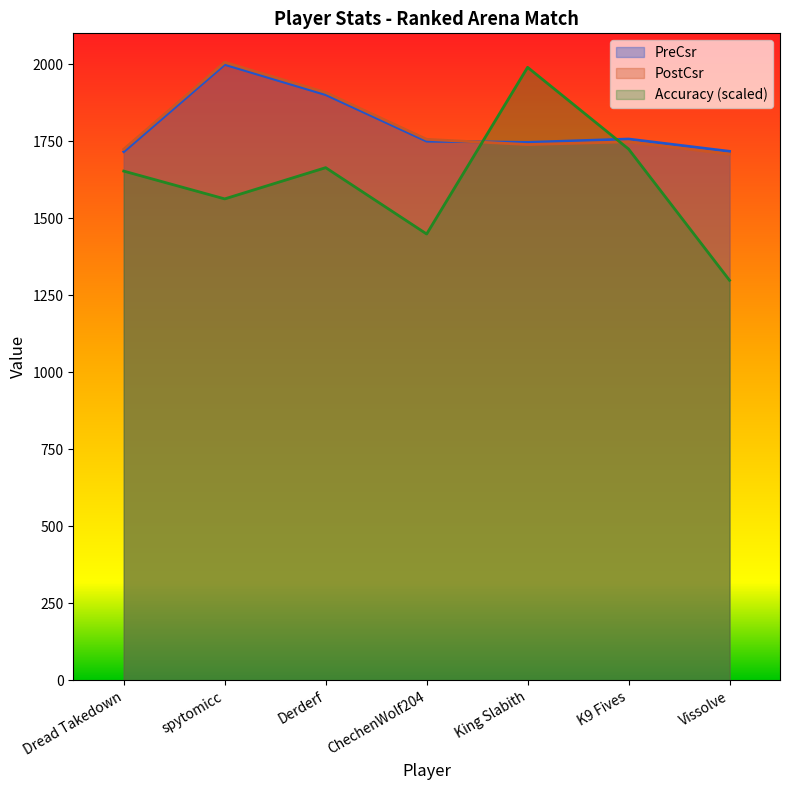

At which category does Accuracy reach its first local valley?

spytomicc